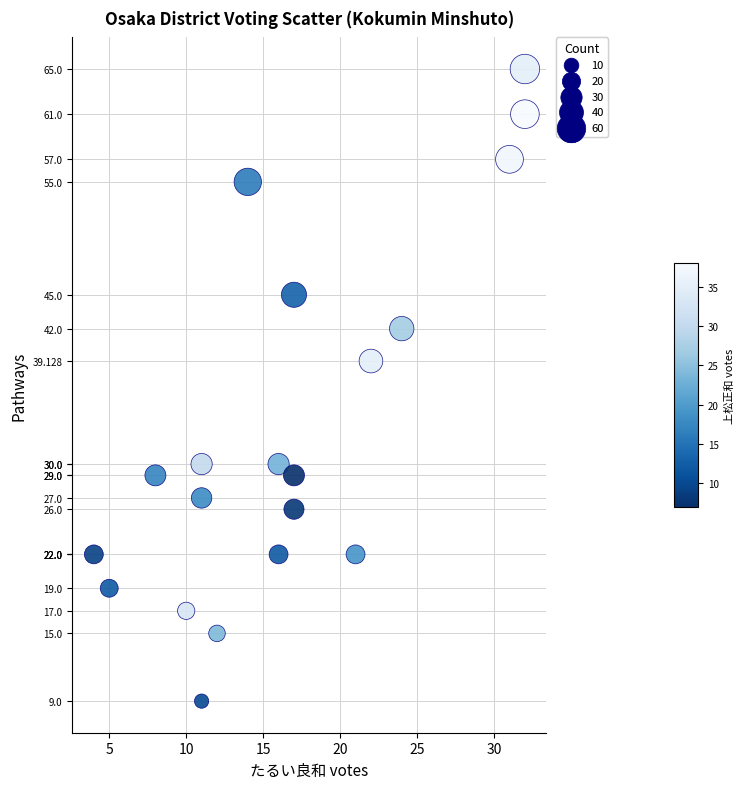

What Y value in the scatter plot is closest to 37?

39.1